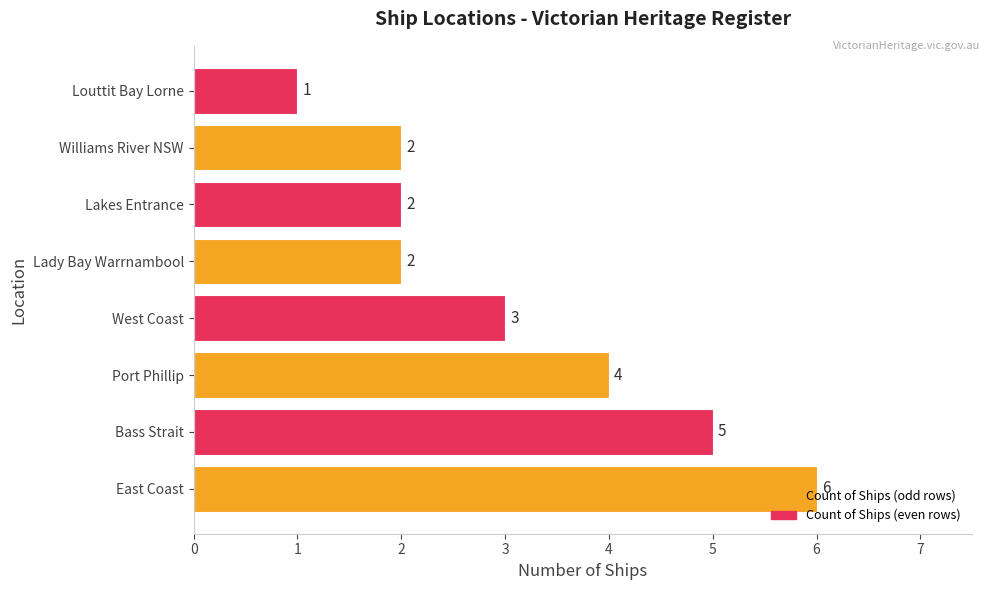

What is the ratio of the value at West Coast to the value at East Coast?

0.5